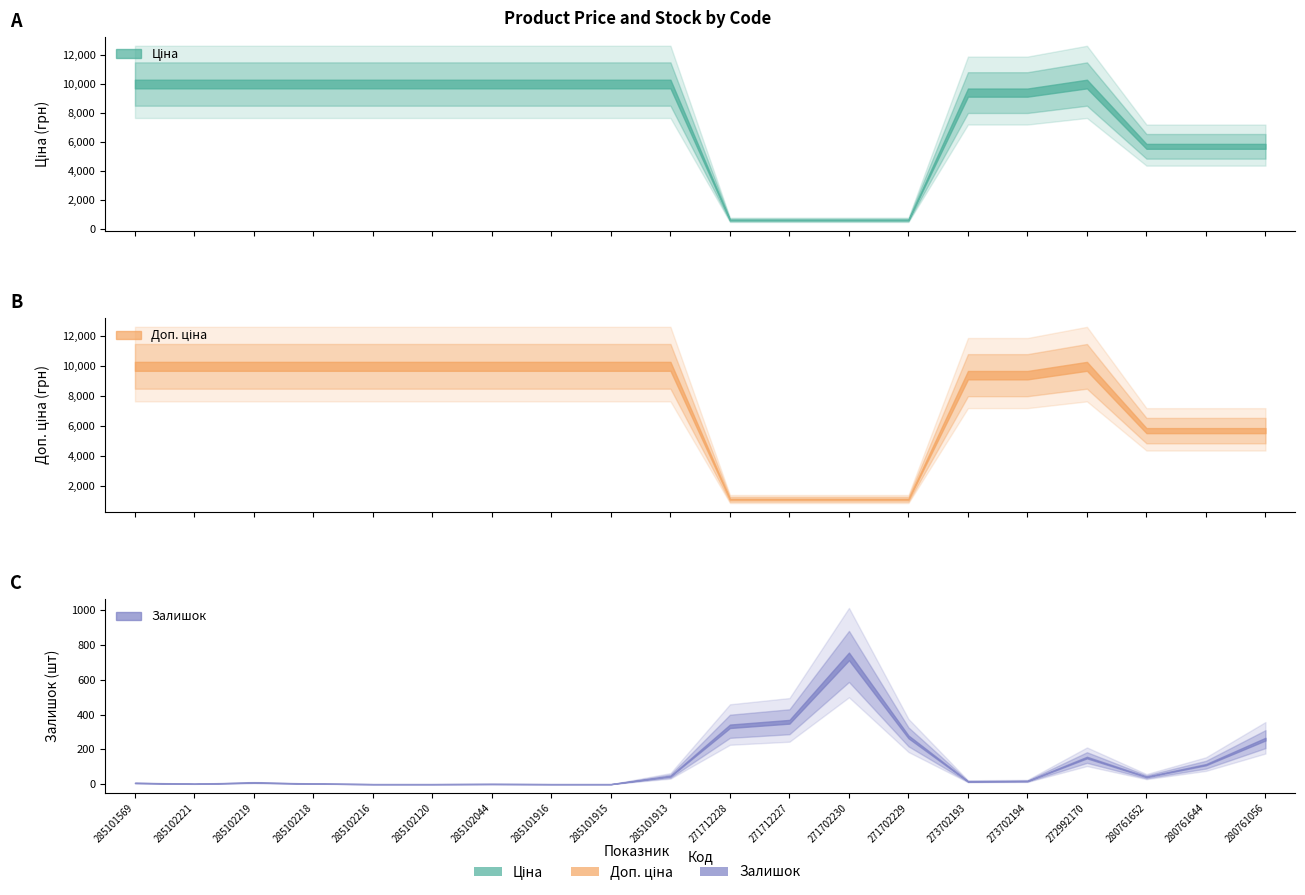

Rank the series by their maximum value, from highest to lowest.

Ціна, Доп. ціна, Залишок